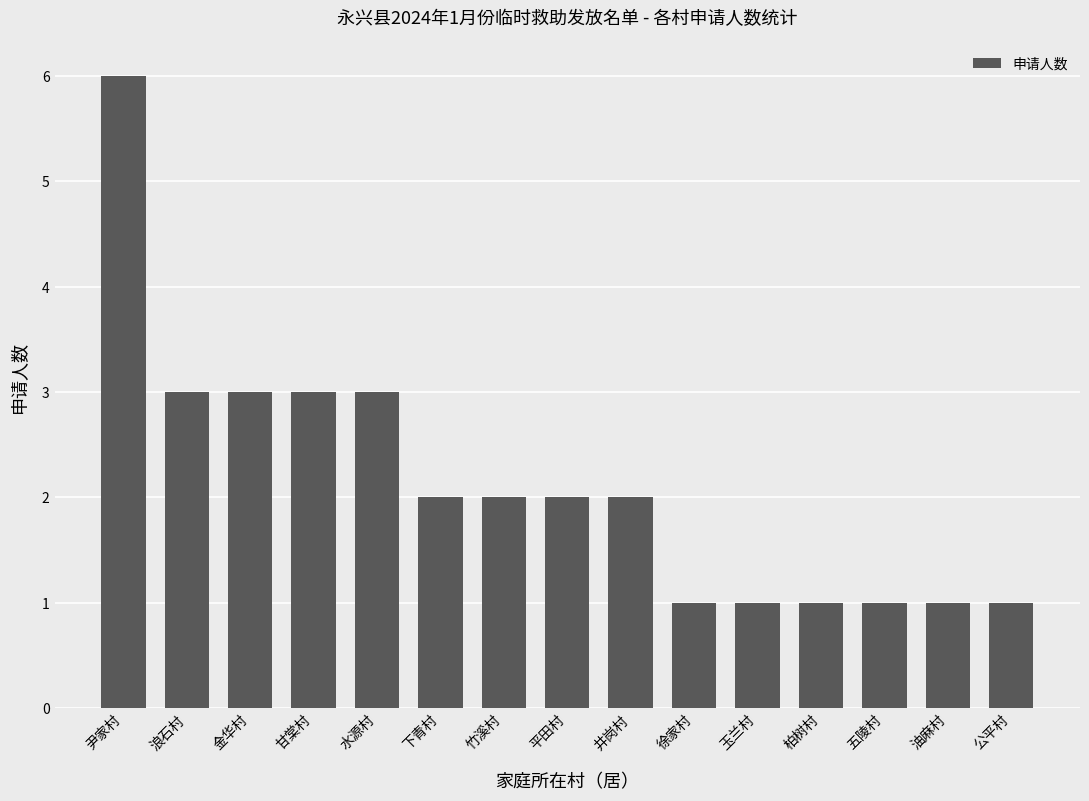

What is the difference between the maximum and second lowest values?

5